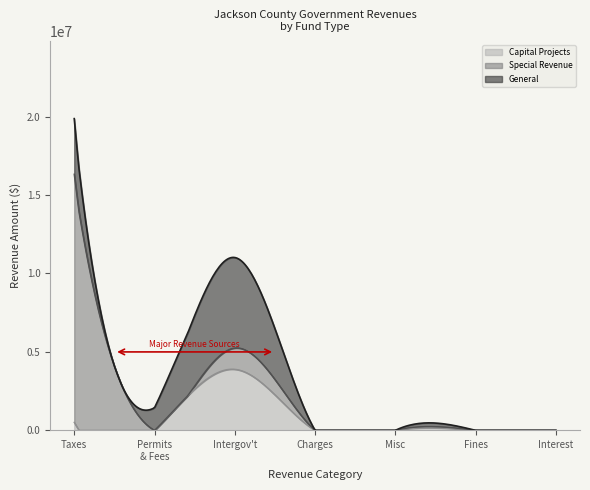

What are all the series names shown in the legend?

Capital Projects, Special Revenue, General